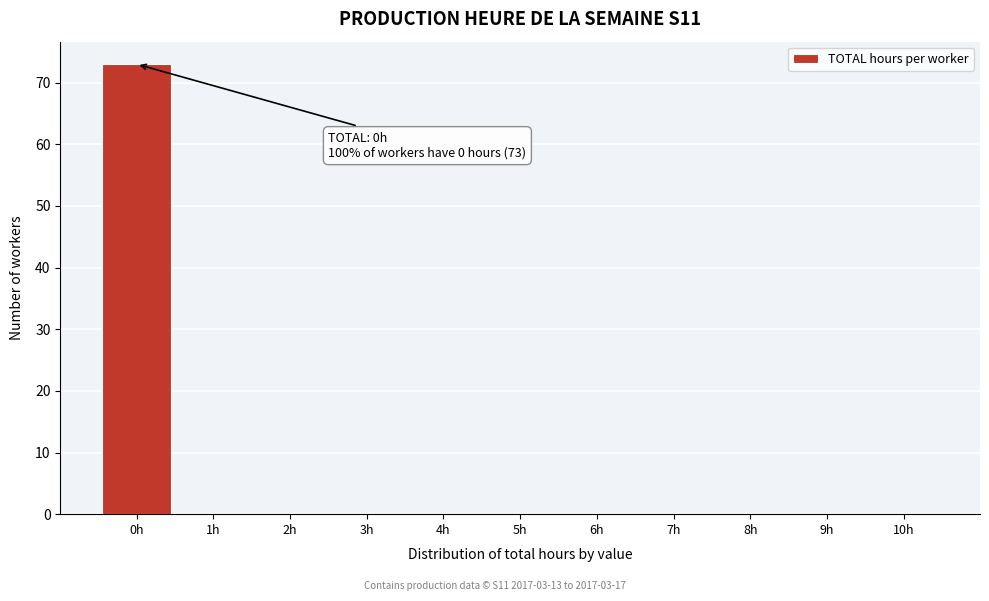

Over which range of the x-axis is the bar tallest?

-0.5 to 0.5